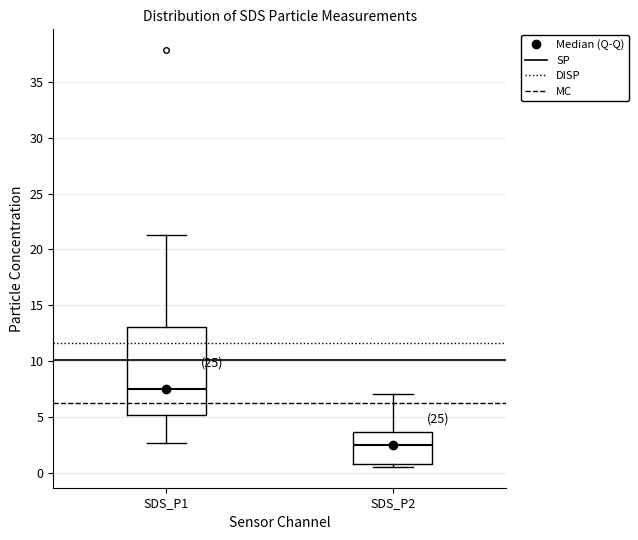

Where does the upper whisker of the box for SDS_P1 end on the y-axis? The values are not printed on the chart, so give them approximately, as read against the axis.

21.5